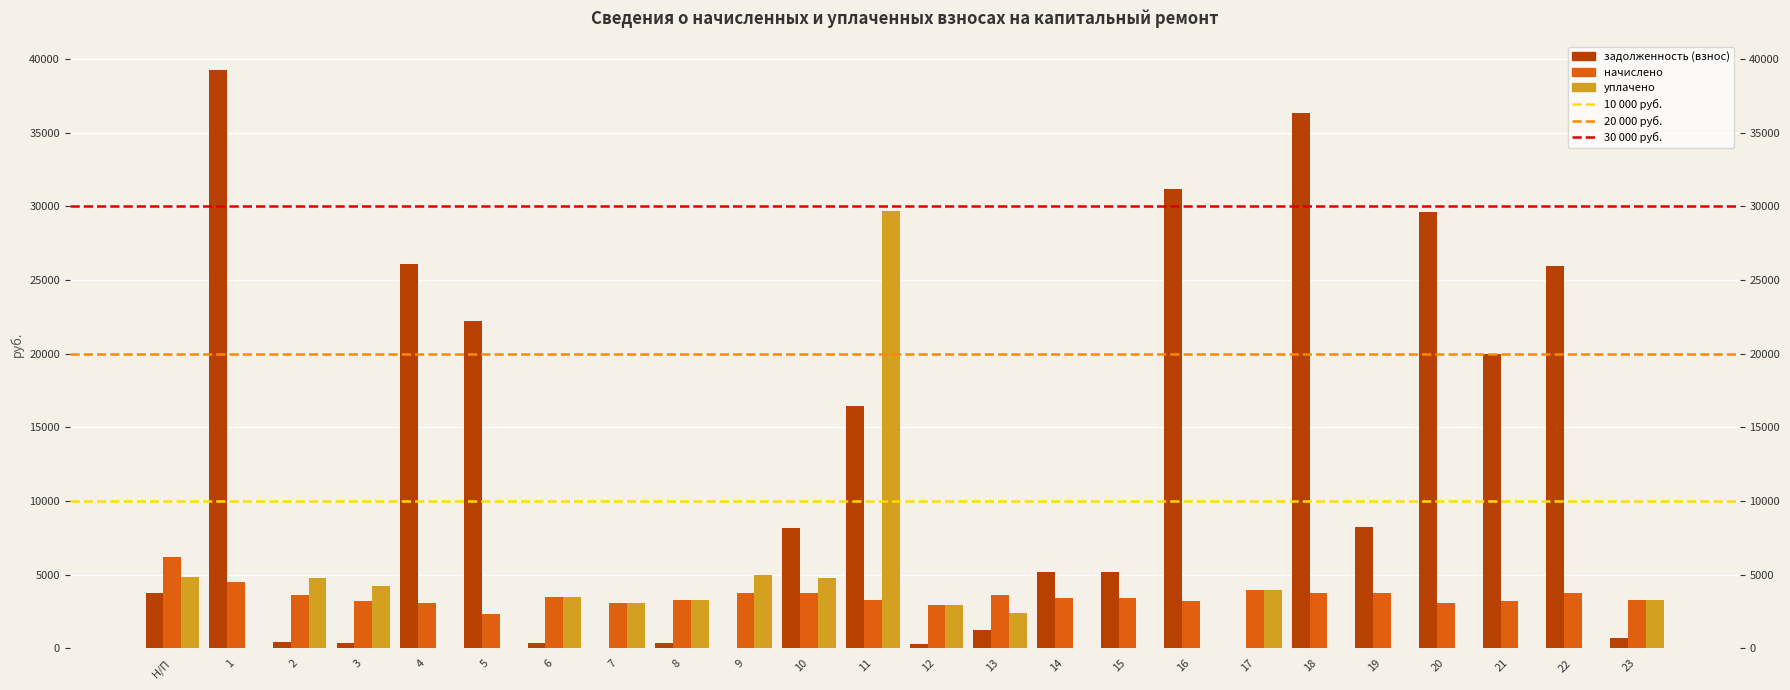

Which series has the largest total across all categories?

задолженность (взнос)